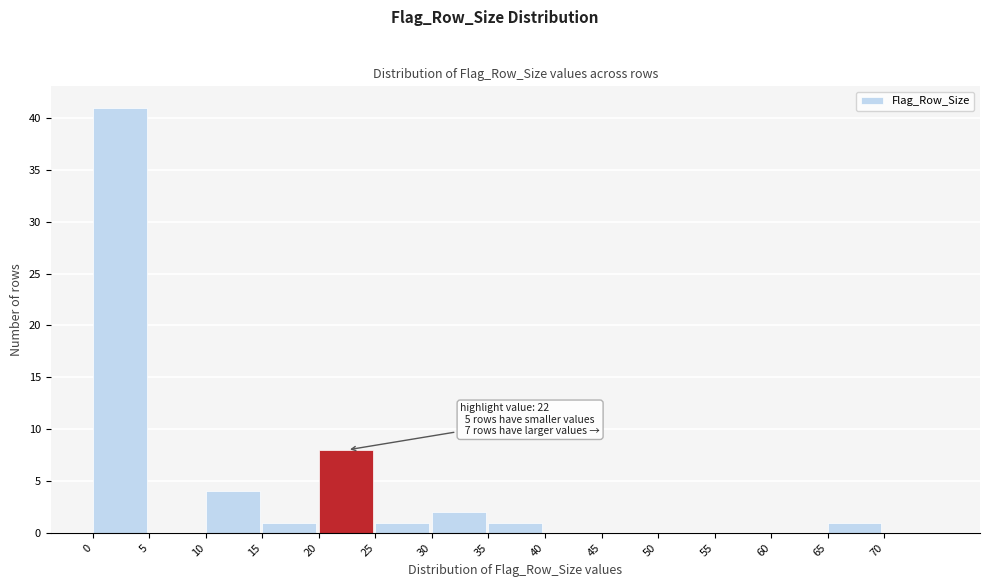

Over which range of the x-axis is the bar tallest?

0 to 5